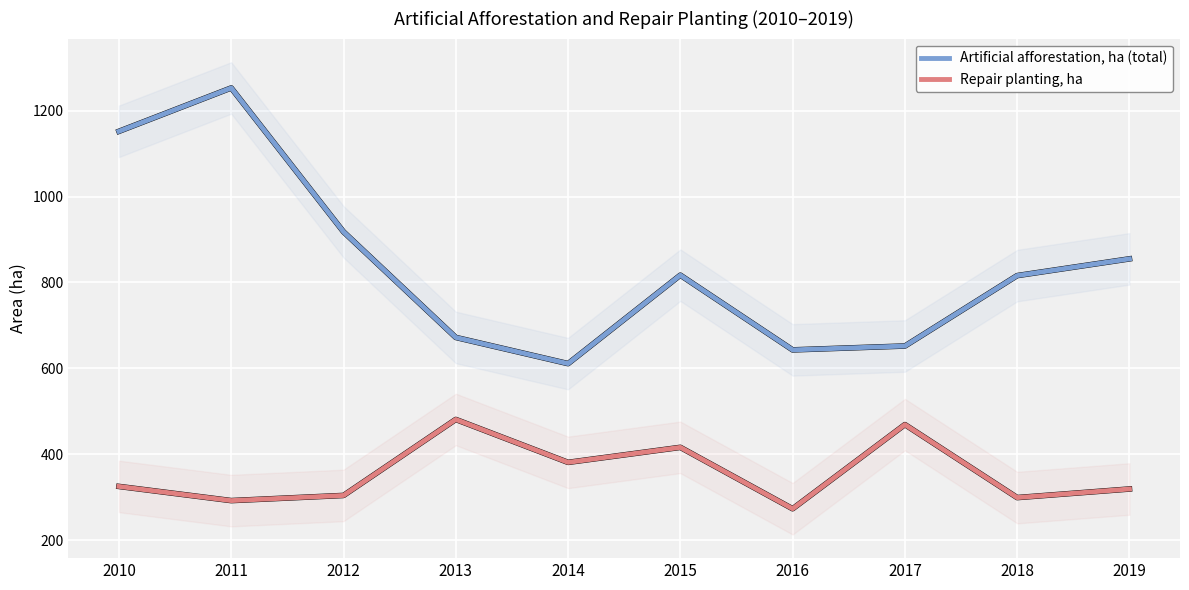

Which has a higher value, 2019 or 2012?

2012